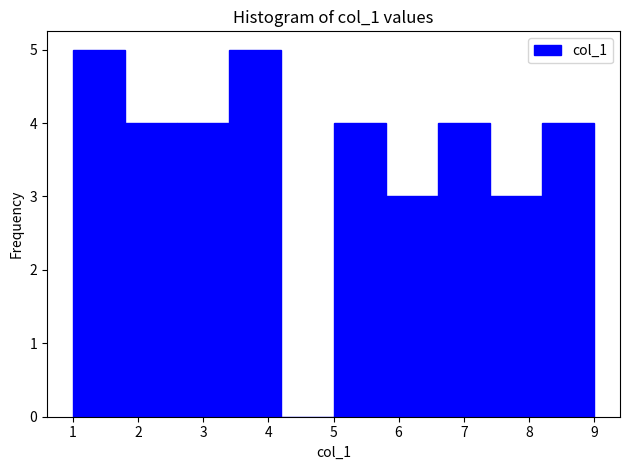

What is the height of the bar covering 8.2 to 9.0 on the x-axis? The values are not printed on the chart, so give them approximately, as read against the axis.

4